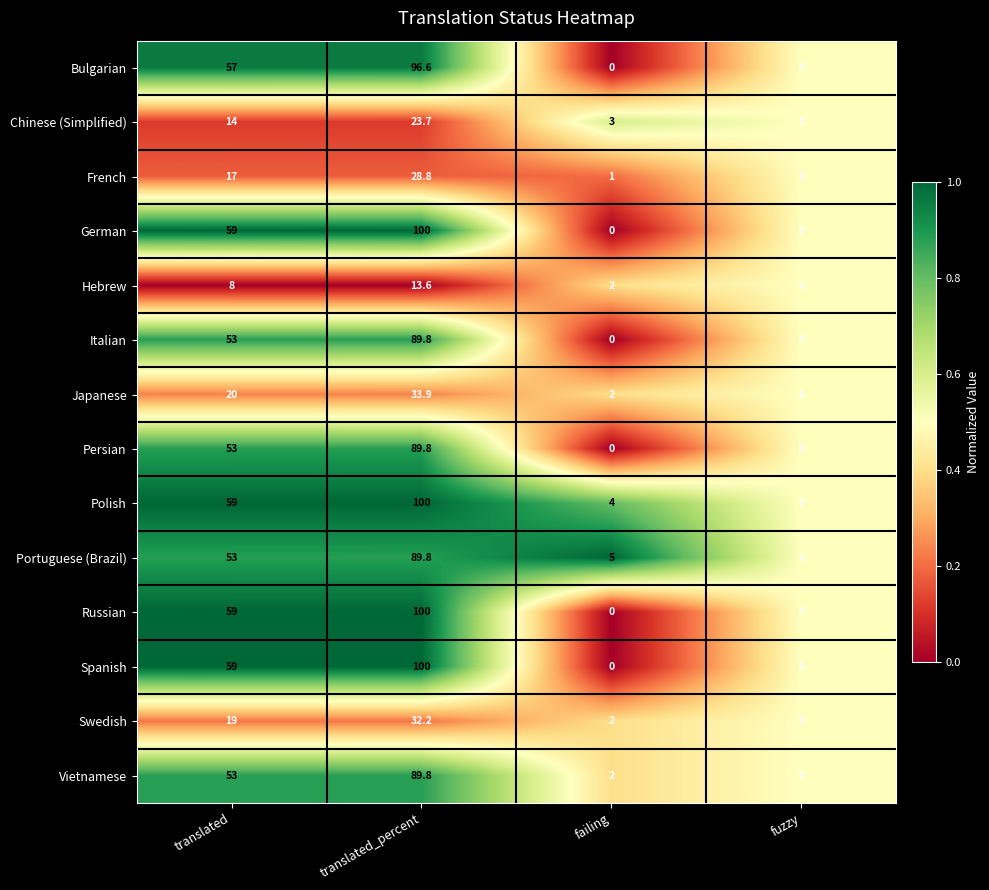

What is the spread (max minus min) of values at translated_percent?

86.4